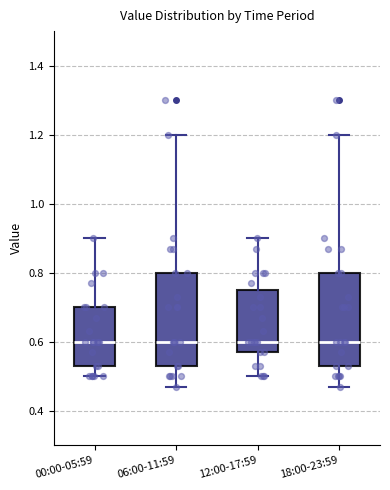

Where does the median line of the box for 18:00-23:59 sit on the y-axis? The values are not printed on the chart, so give them approximately, as read against the axis.

0.60